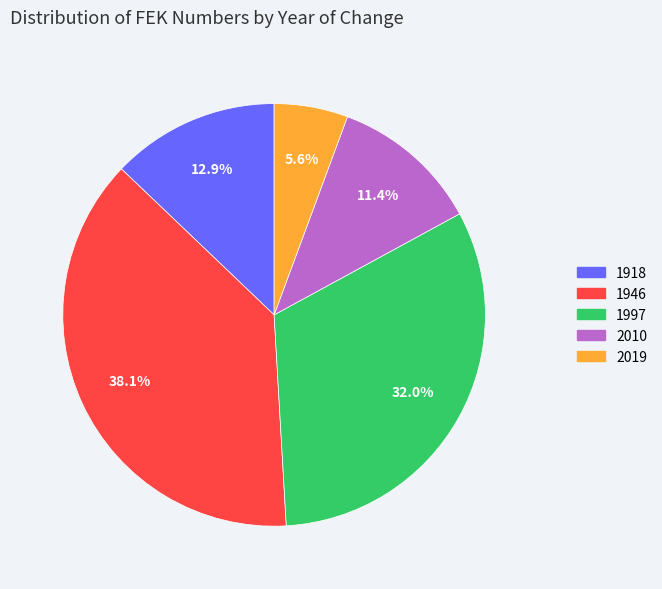

Which category has the smallest portion of the pie?

2019